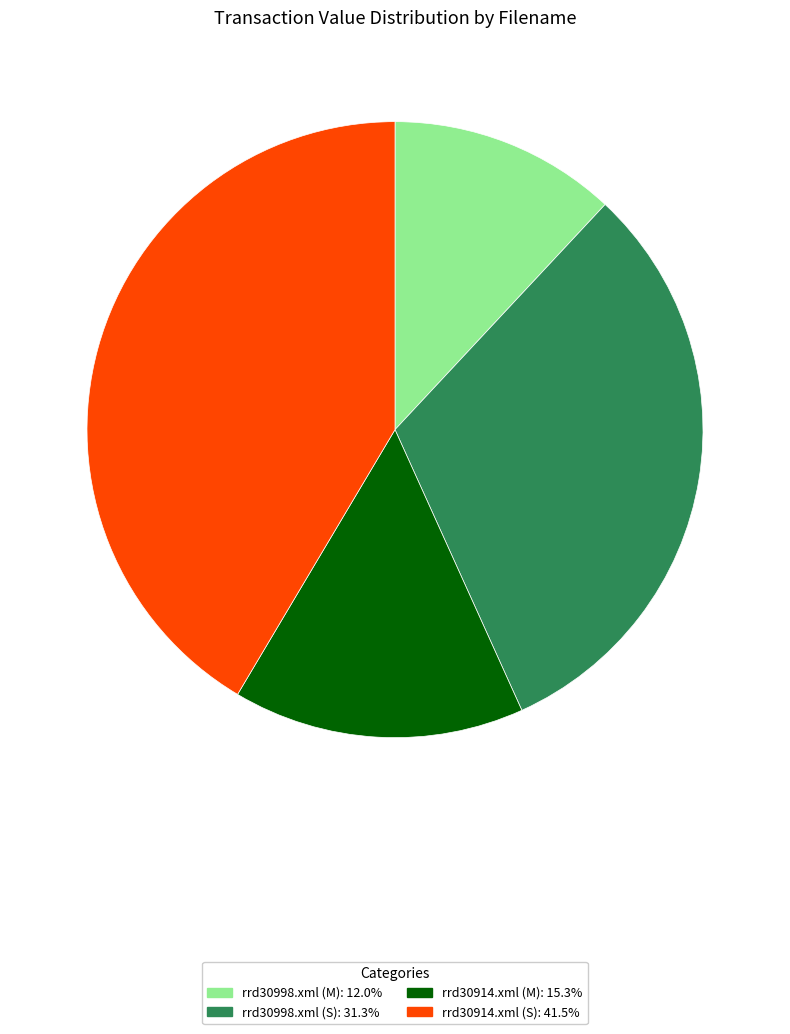

Is rrd30914.xml (S) the majority of the pie?

No